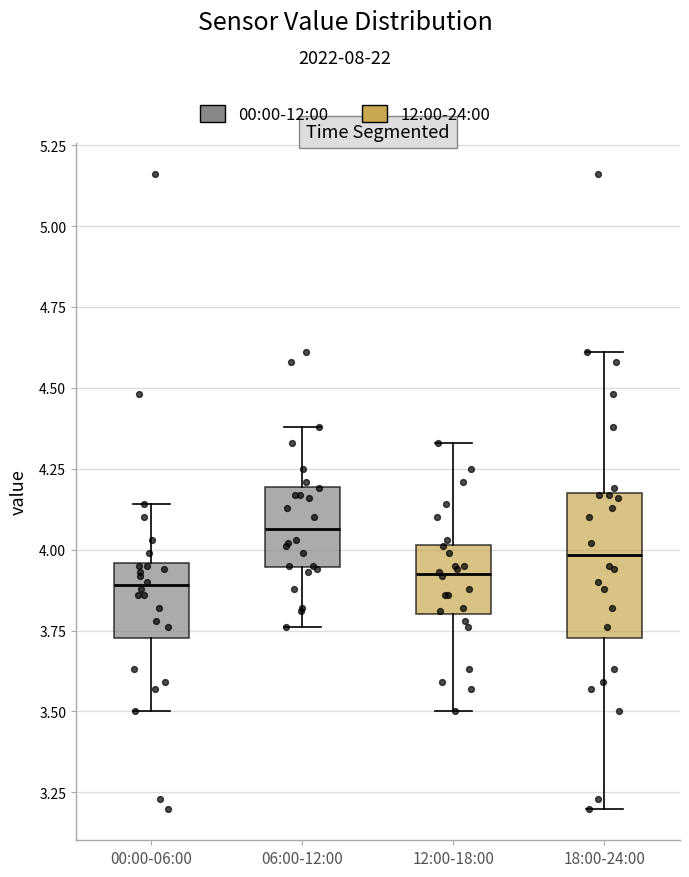

Where does the median line of the box for 00:00-06:00 sit on the y-axis? The values are not printed on the chart, so give them approximately, as read against the axis.

3.90